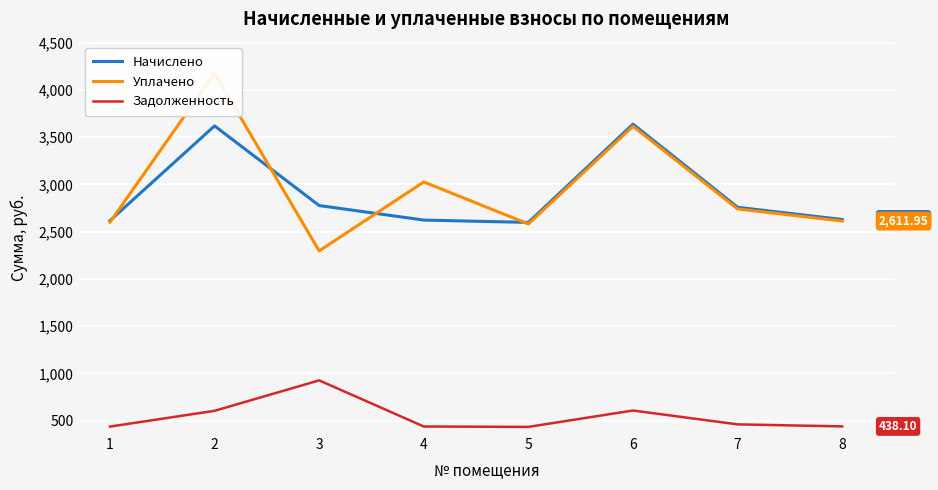

Rank the series at 2 from highest to lowest value.

Уплачено, Начислено, Задолженность